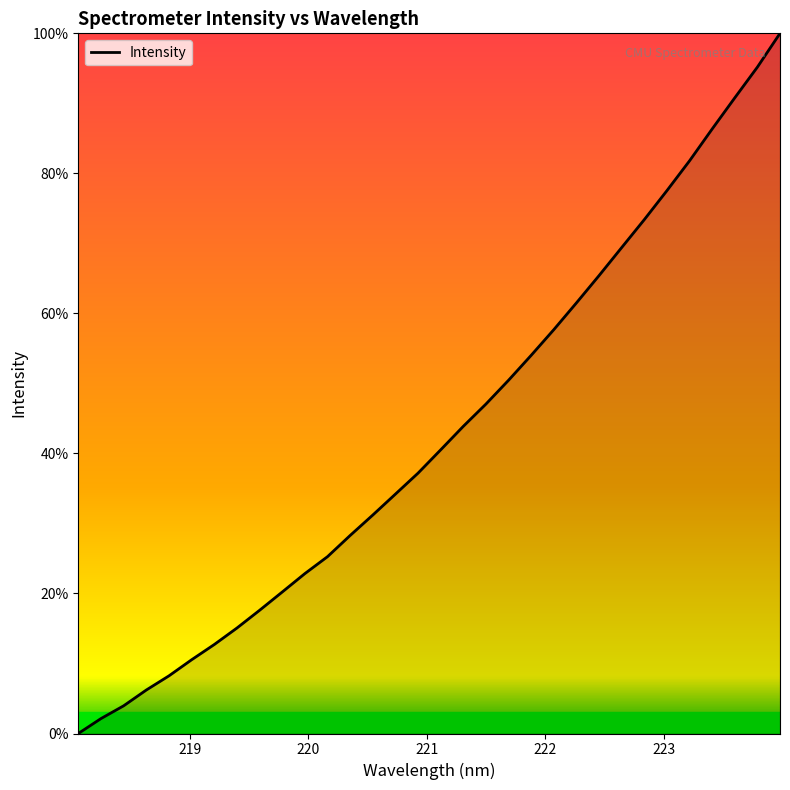

True or false: the data has more than 1 interior local peaks.

False